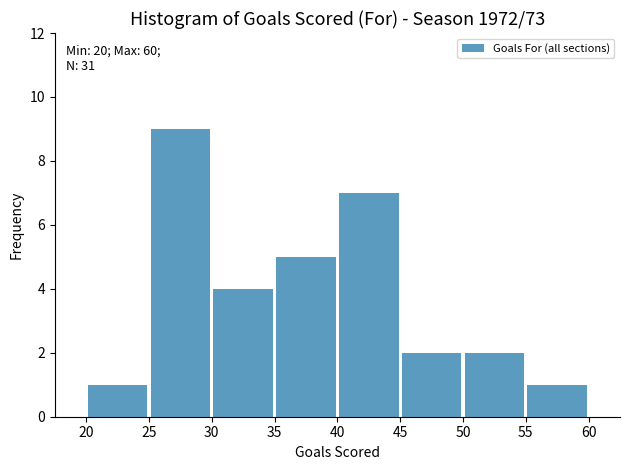

Which range on the x-axis has the tallest bar?

25 to 30